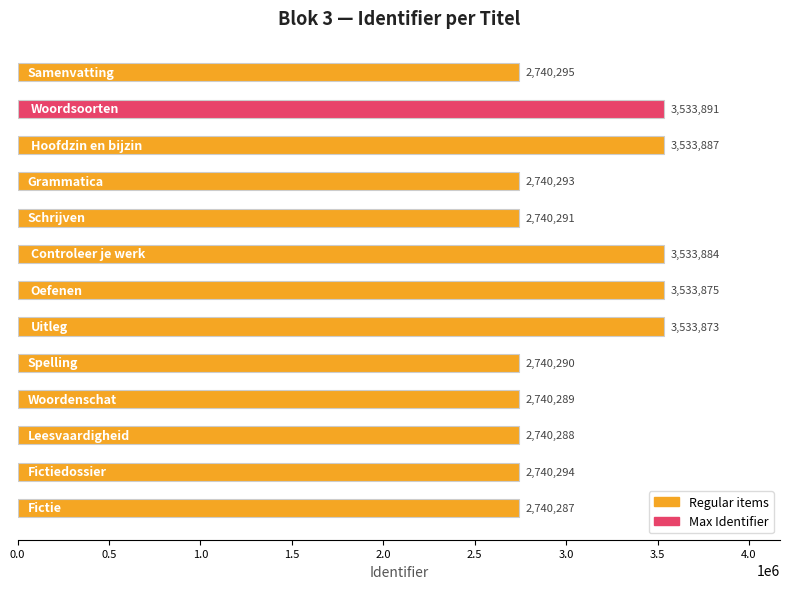

How many values are below 2740294?

6